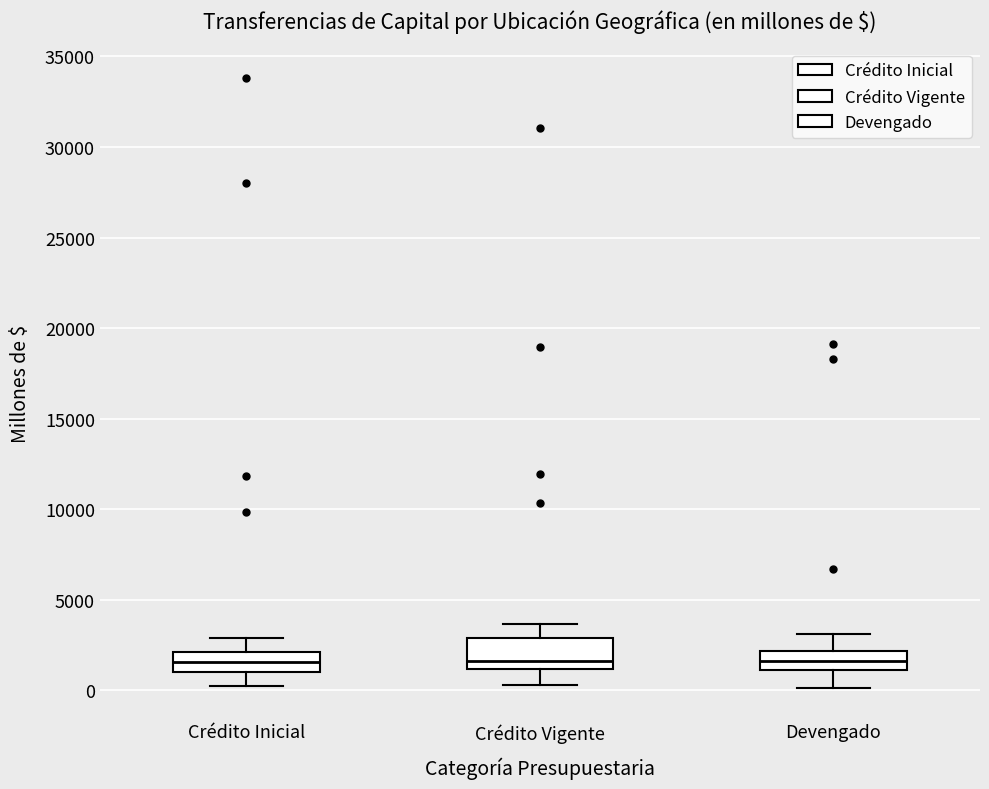

Reading left to right, read every box against the y-axis: the position of its median line, the range the box covers, and the ends of its whiskers. The values are not printed on the chart, so give them approximately, as read against the axis.

Crédito Inicial: median 1500, box 1000 to 2000, whiskers 0 to 3000
Crédito Vigente: median 1500, box 1000 to 3000, whiskers 500 to 3500
Devengado: median 1500, box 1000 to 2000, whiskers 0 to 3000